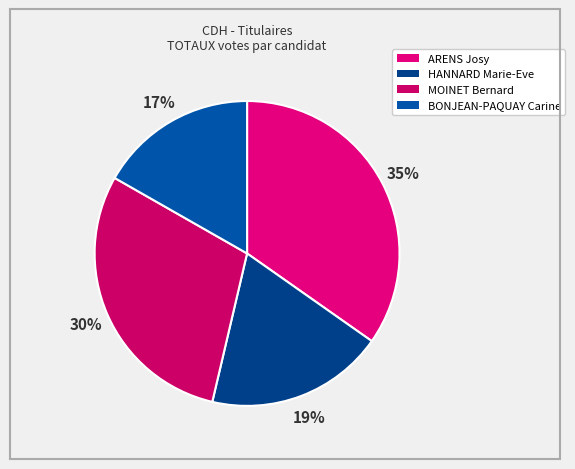

To the nearest percent, what is the difference between the largest and smallest slice percentages?

18%